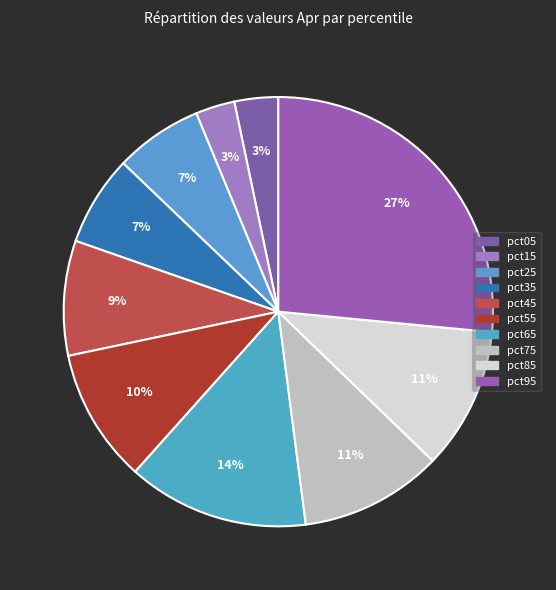

To the nearest percent, what is the average slice percentage?

10%